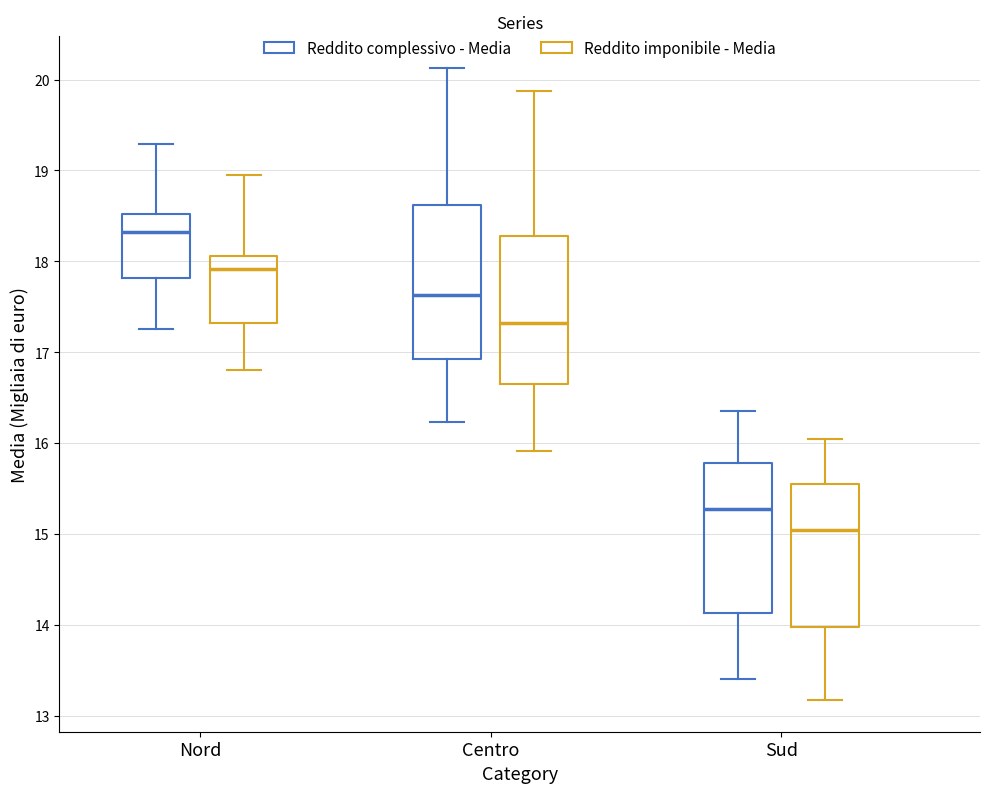

Which box has the highest median line?

Nord (Reddito complessivo - Media)